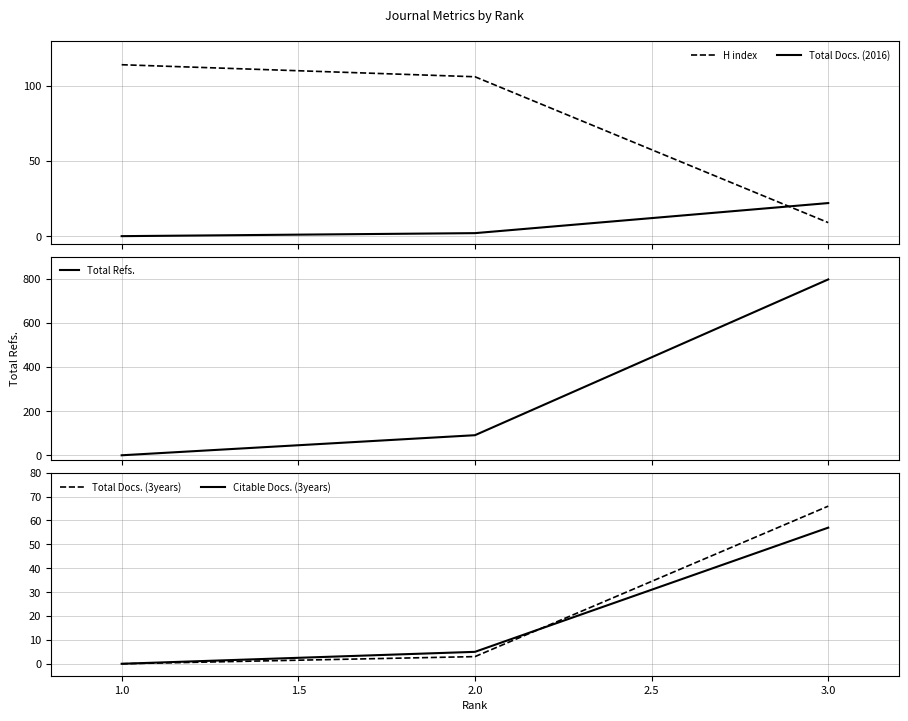

The value of Total Docs. (3years) at 1.0 is 0. True or false?

True